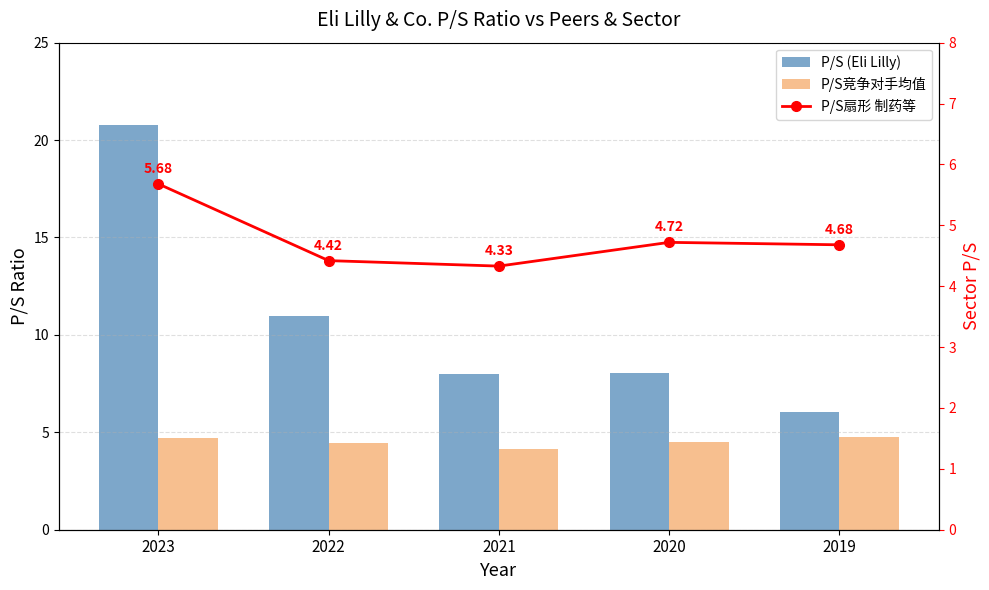

What is the value of the P/S竞争对手均值 bar at the 2nd from the left?

4.5